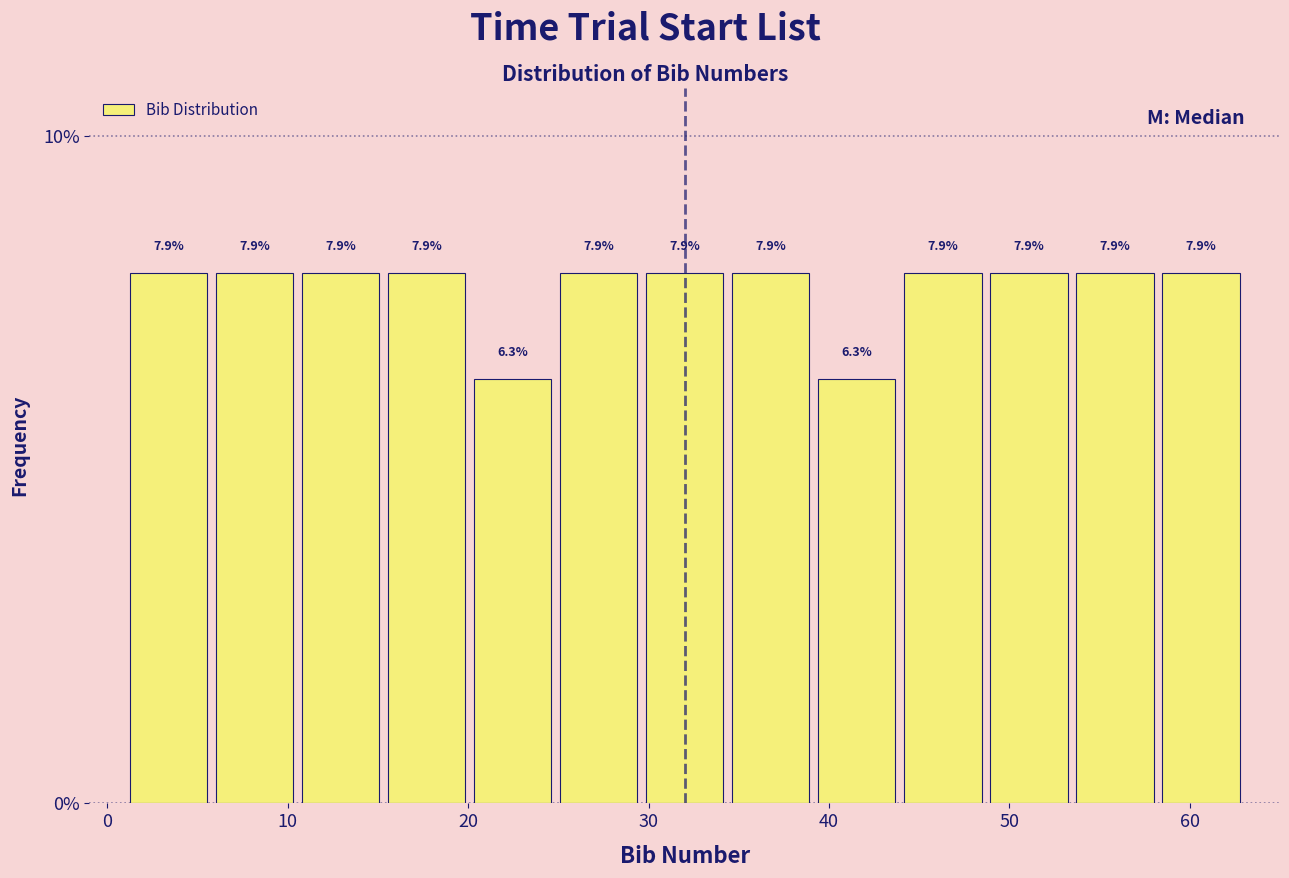

How tall is the bar that spans 25 to 30 on the x-axis? The bar edges are not printed on the chart, so give them approximately, as read against the axis.

7.9